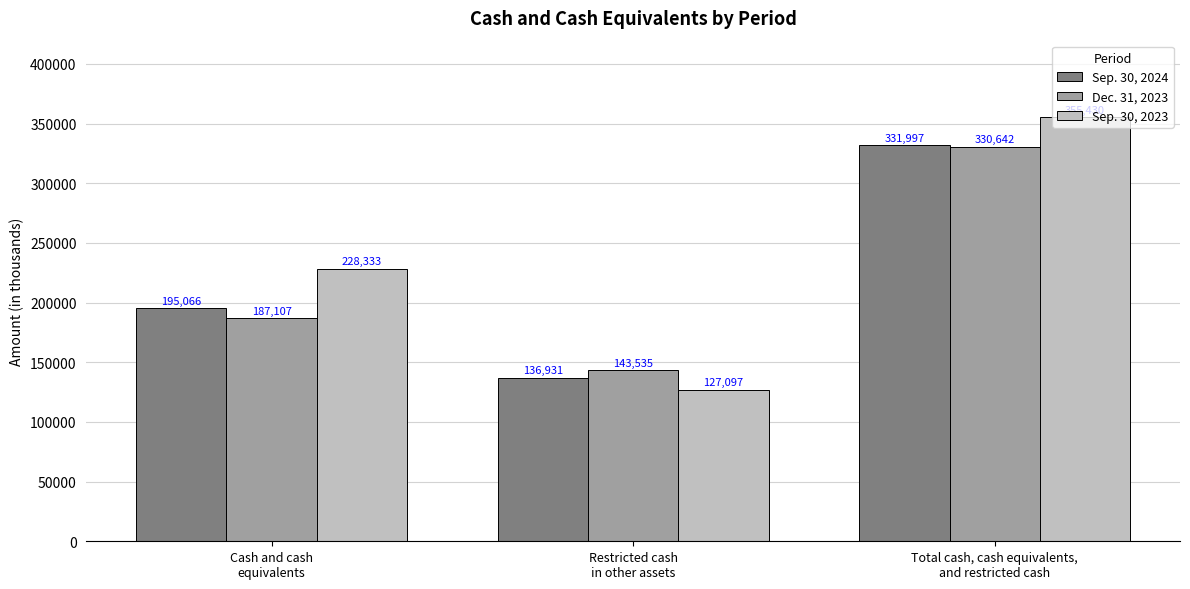

What is the difference between the highest and lowest values at Restricted cash
in other assets?

16438